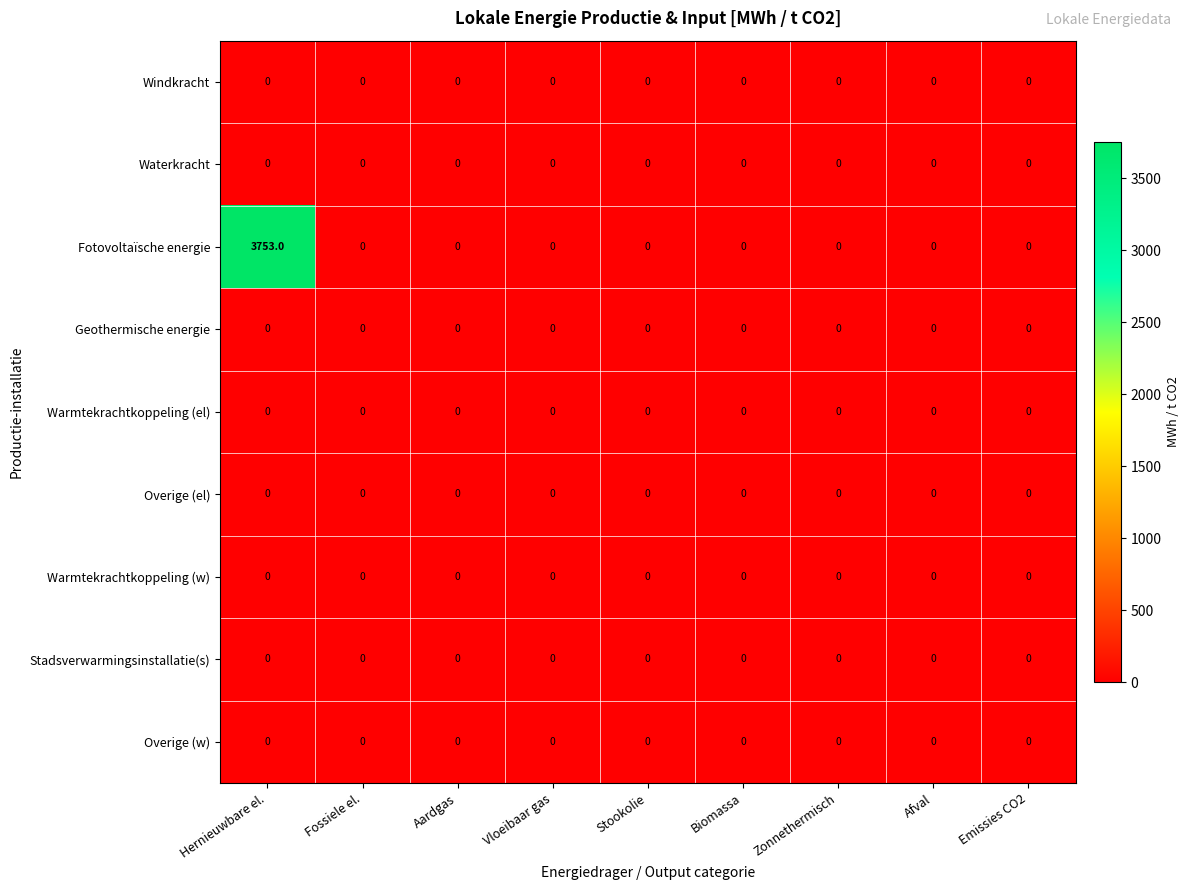

Which series has the largest total across all categories?

Fotovoltaïsche energie